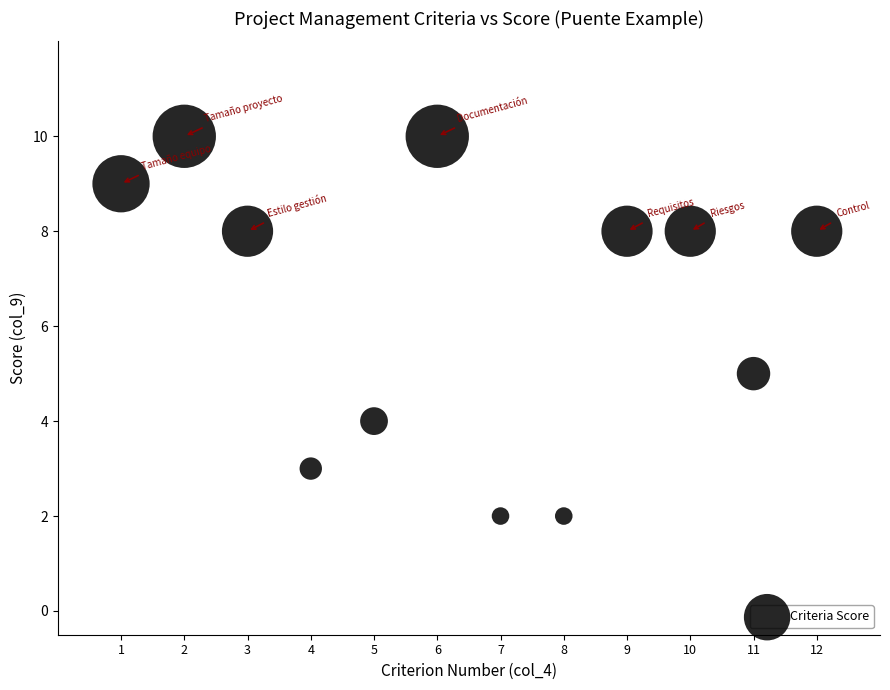

What Y value in the scatter plot is closest to 6?

5